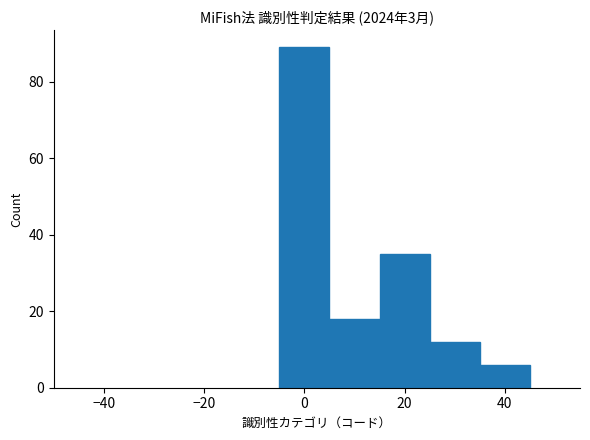

Over which range of the x-axis is the bar tallest?

-5 to 5